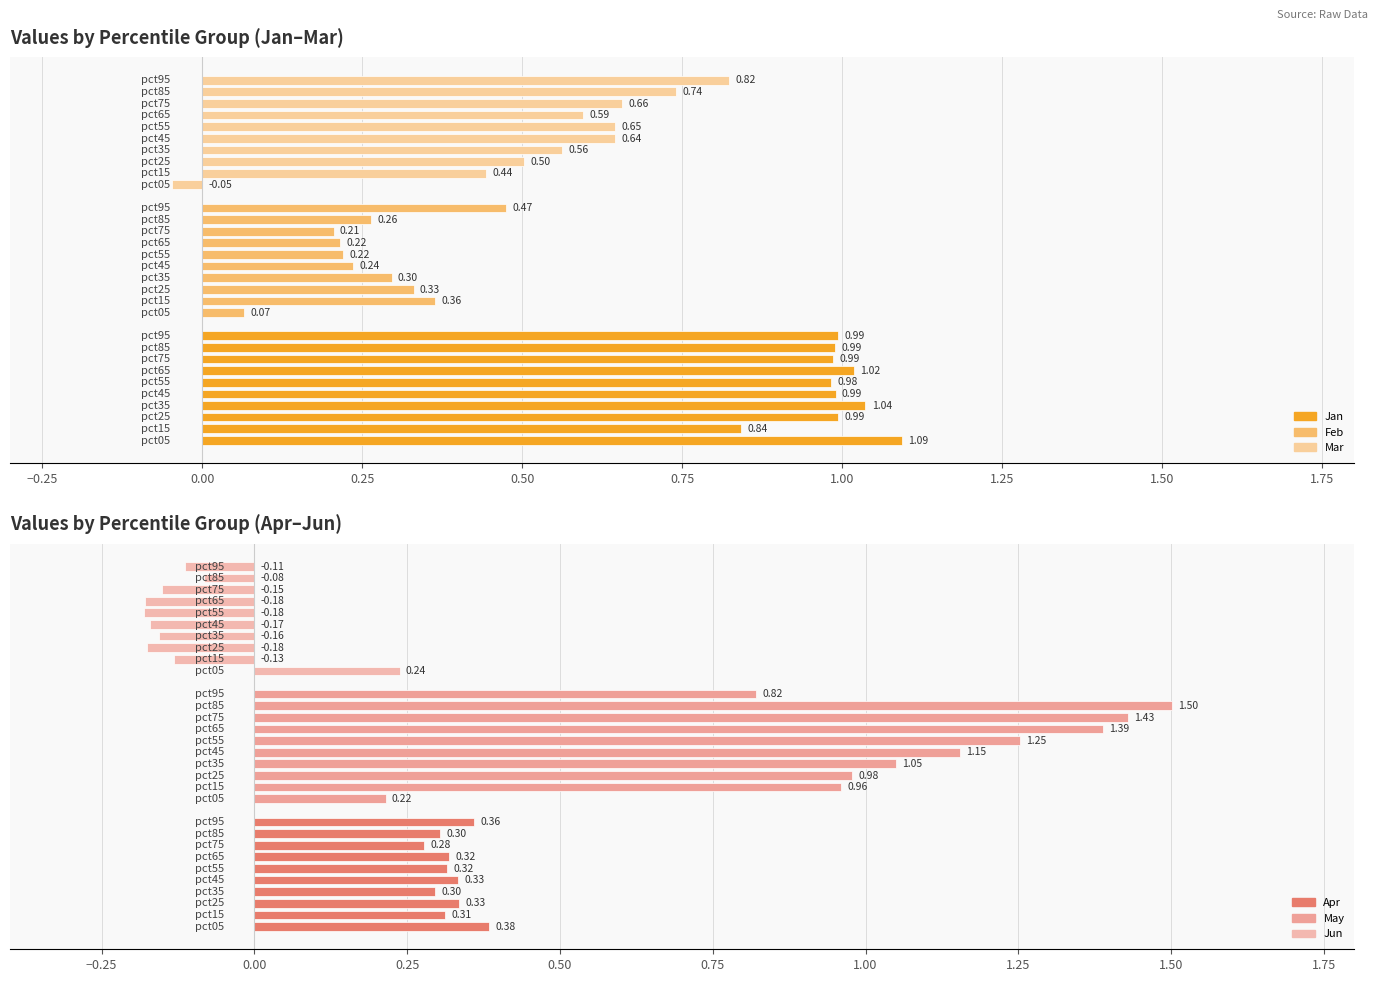

What is the average value of the Feb series?

0.3